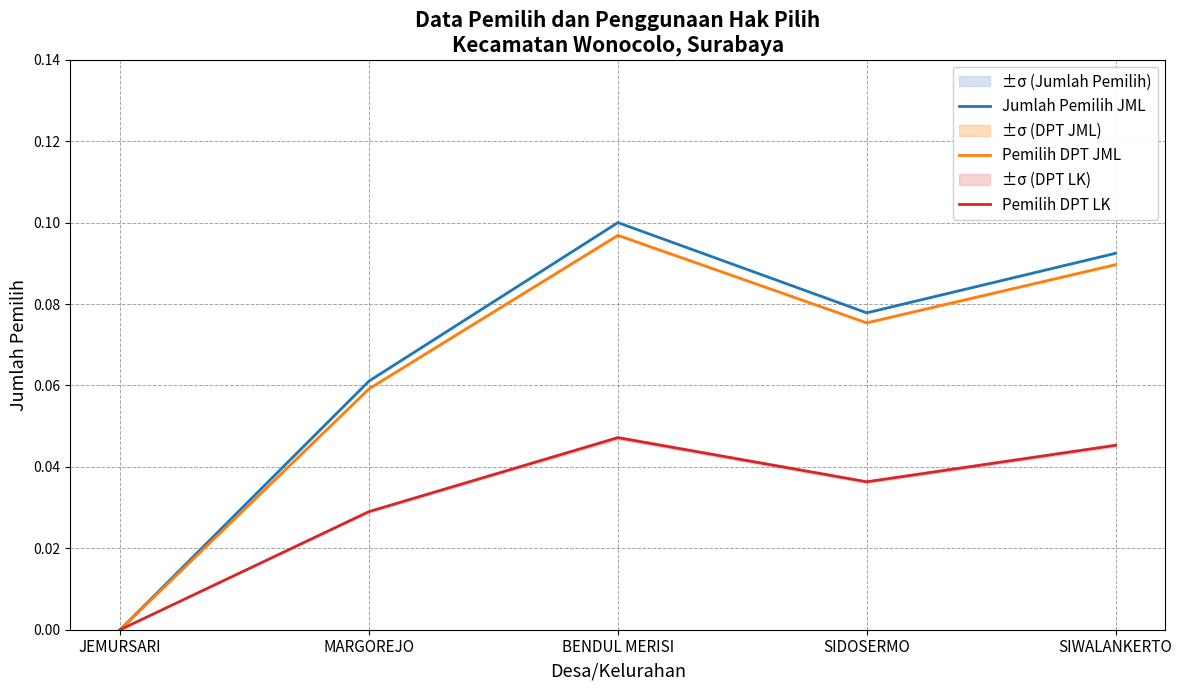

What is the label of the 4th point from the left?

SIDOSERMO